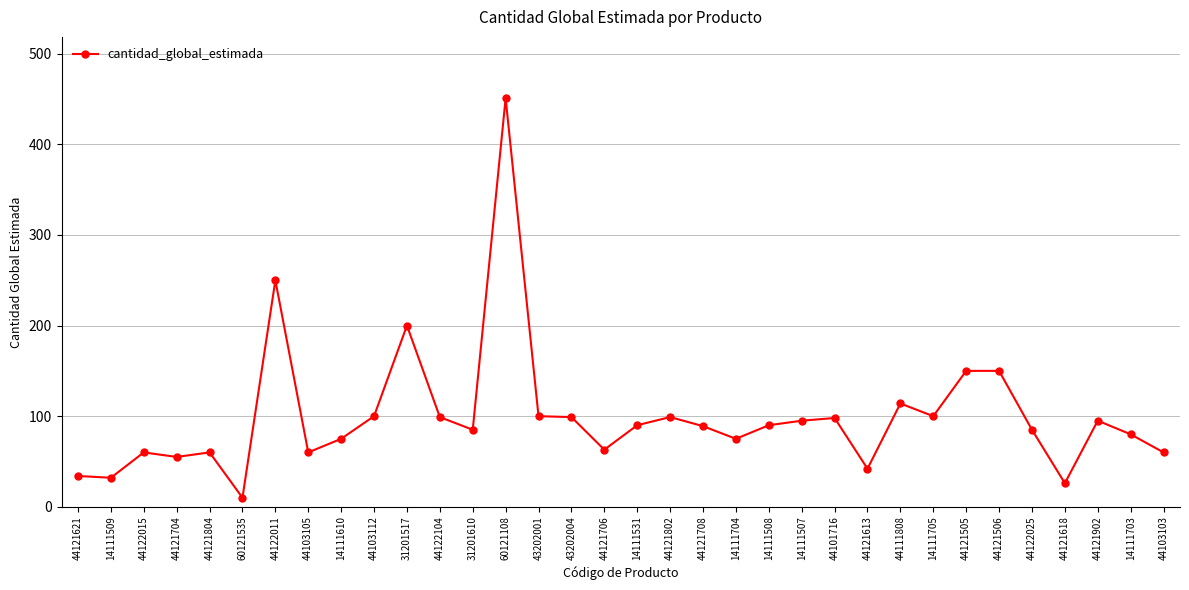

True or false: there are more than 1 points higher than both neighbors.

True